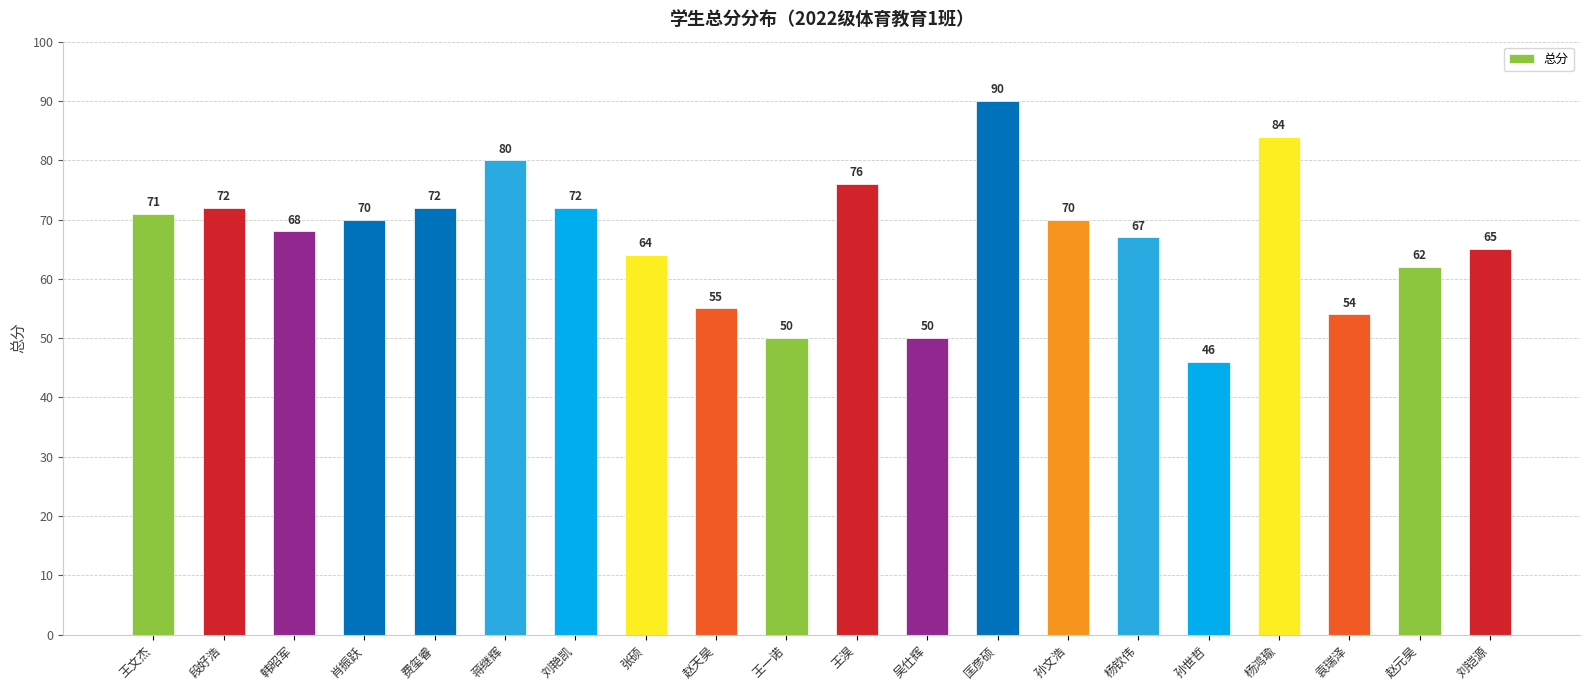

What is the label of the 18th bar from the right?

韩昭军